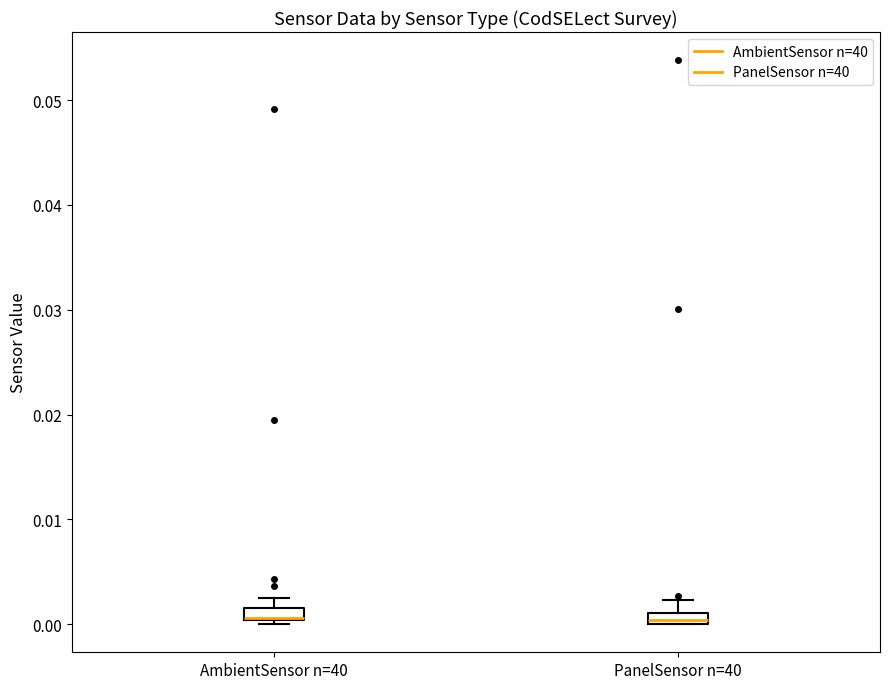

Where is the upper edge of the box for AmbientSensor n=40 on the y-axis? The values are not printed on the chart, so give them approximately, as read against the axis.

0.002